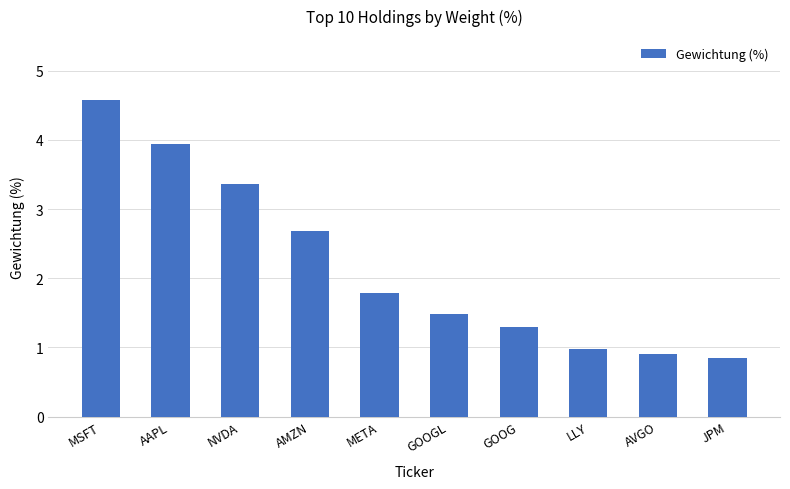

What is the sum of all values?

21.8